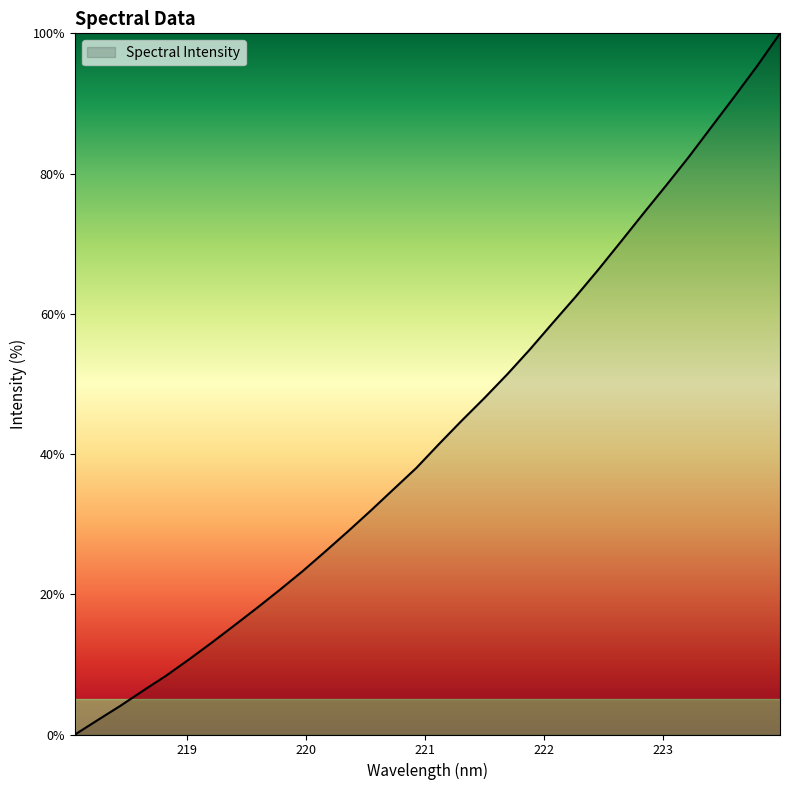

What is the greatest value displayed?

100.0